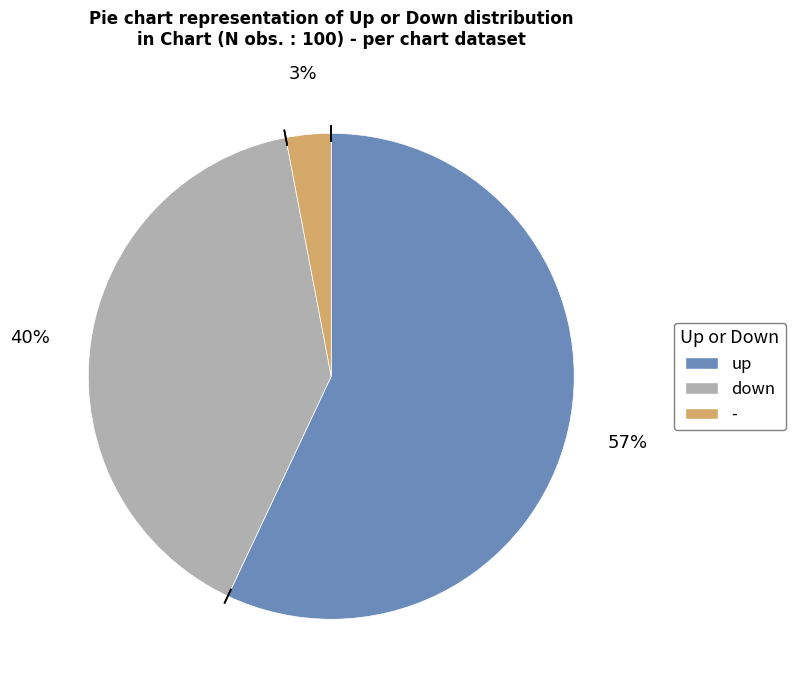

To the nearest percent, what is the difference between the - and down slice percentages?

37%